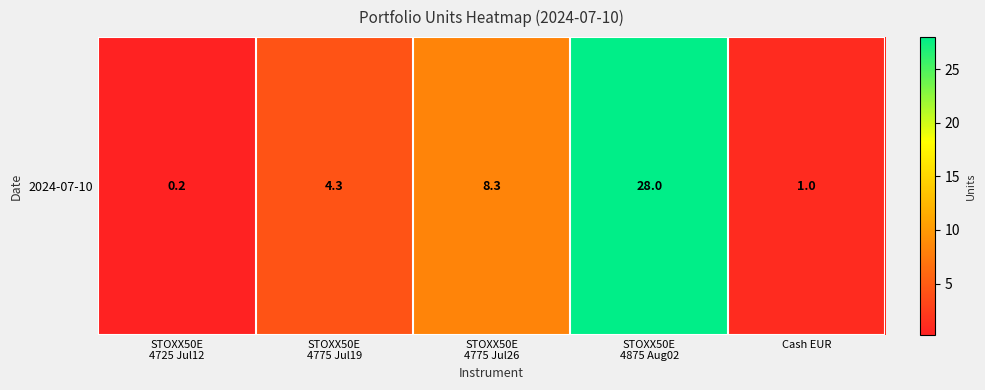

What is the difference between the second highest and minimum values?

8.1